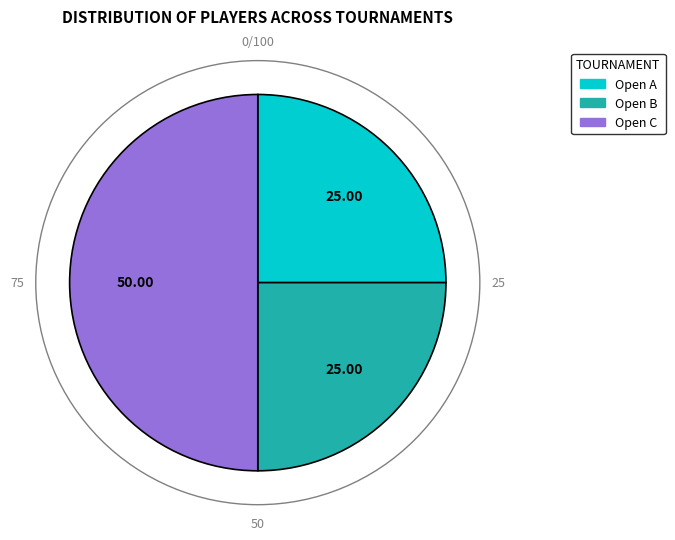

The Open C slice represents 61% of the pie. True or false?

False